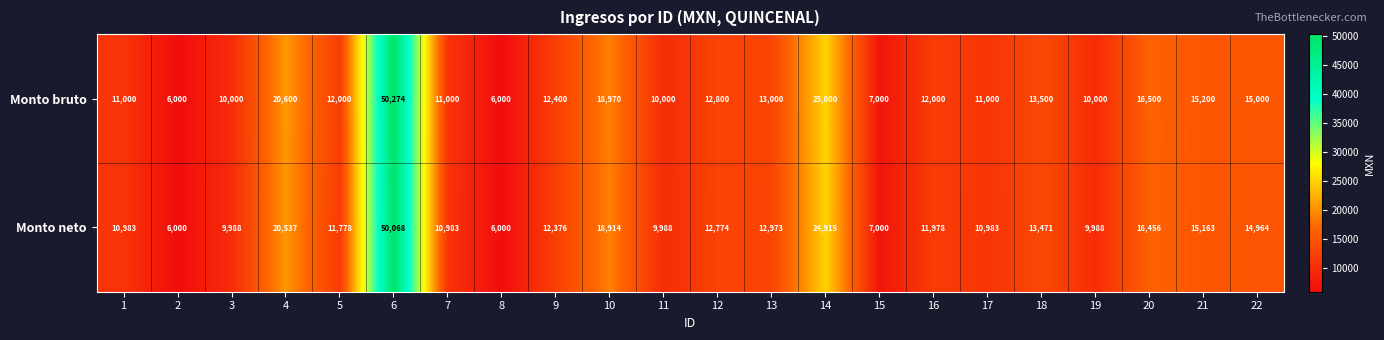

Which series changed the most between 4 and 5?

Monto neto